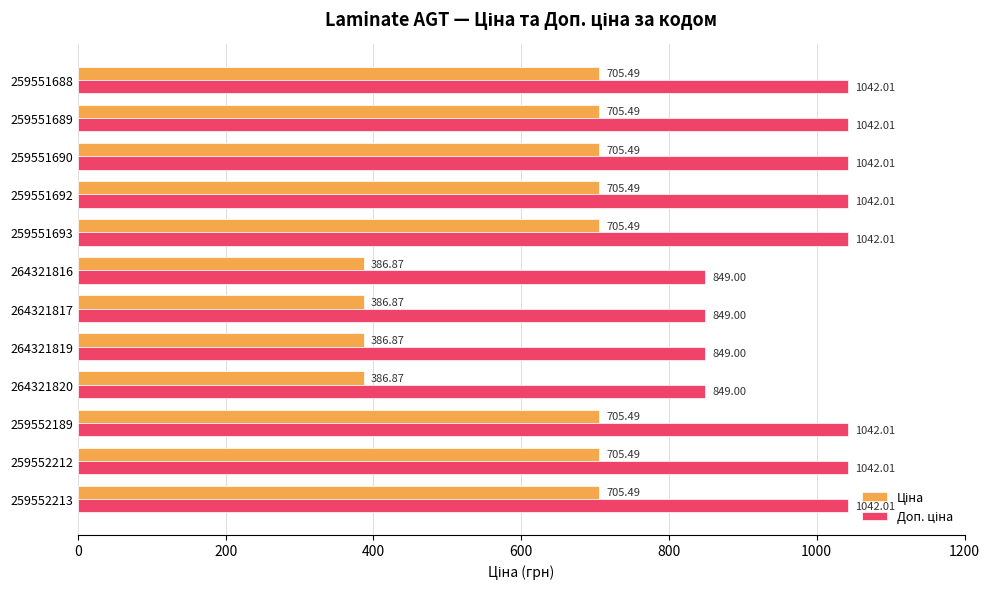

What is the total value across all series at 259551692?

1747.5